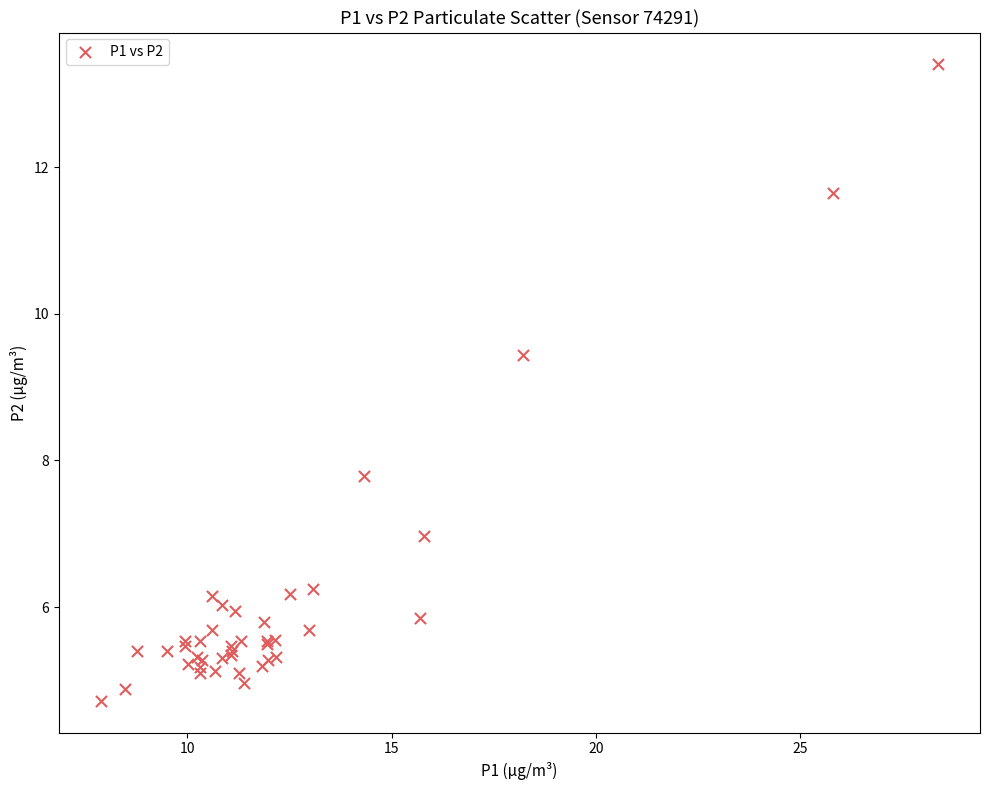

What Y value in the scatter plot is closest to 9?

9.4